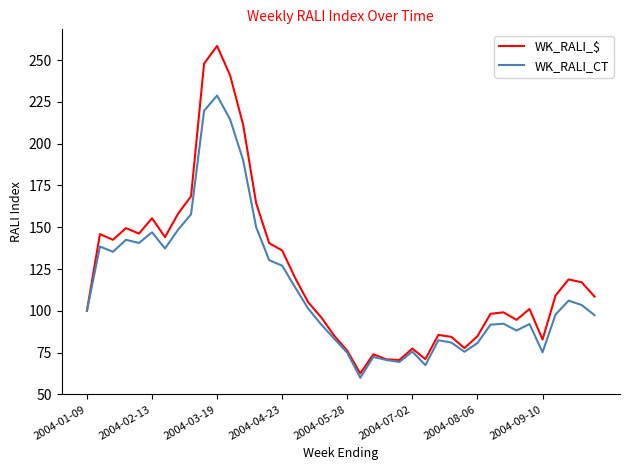

Rank the series by their average value, from lowest to highest.

WK_RALI_CT, WK_RALI_$